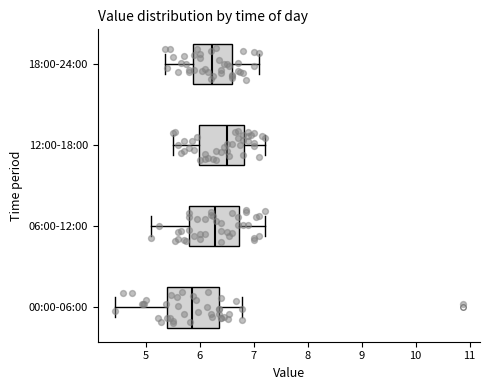

Where is the right edge of the box for 06:00-12:00 on the x-axis? The values are not printed on the chart, so give them approximately, as read against the axis.

6.7